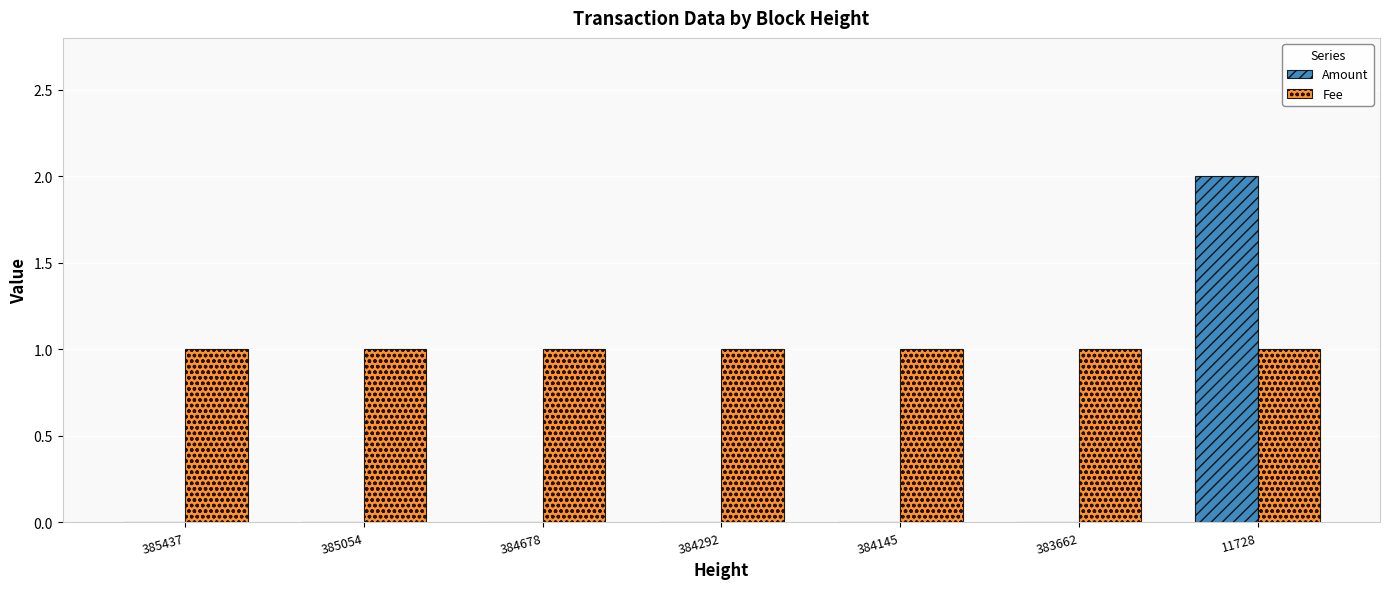

Which series changed the most between 383662 and 11728?

Amount